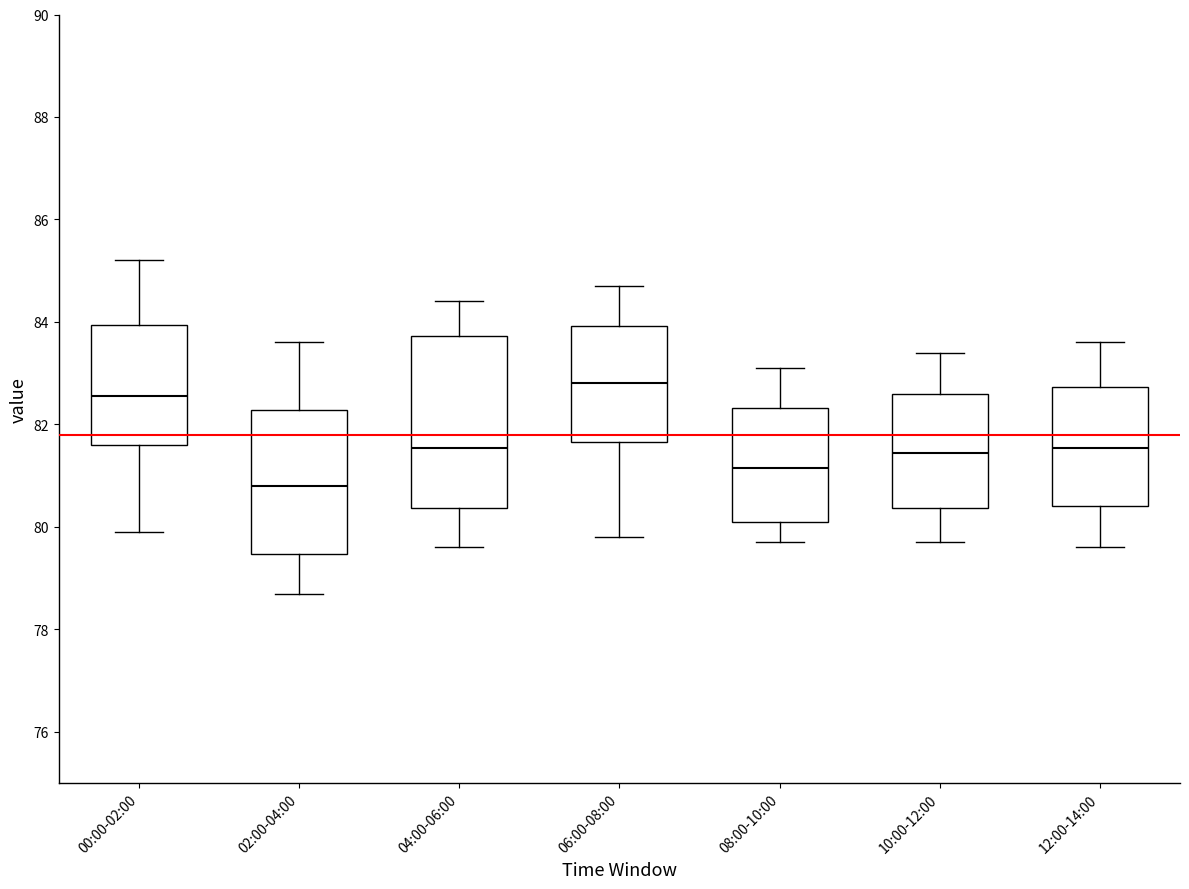

Which box has the highest median line?

06:00-08:00